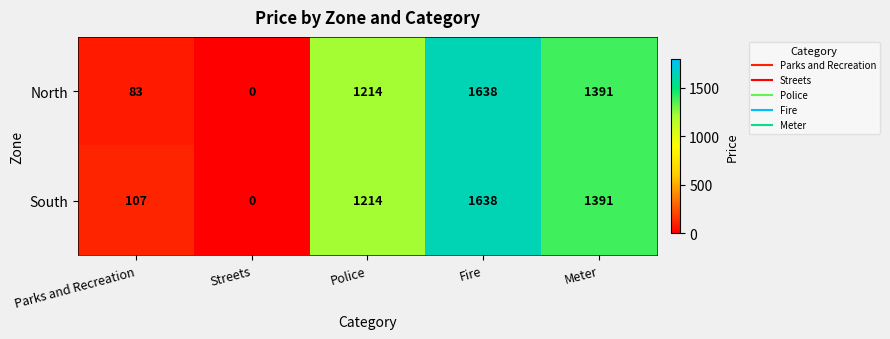

What value does the South series have at Fire?

1638